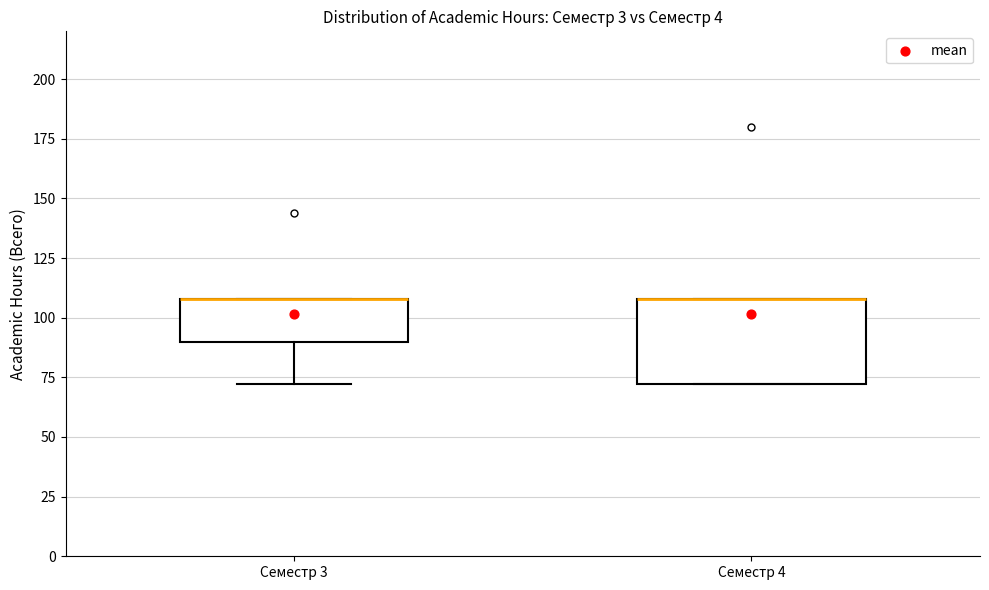

Which box is the tallest, from its lower edge to its upper edge?

Семестр 4